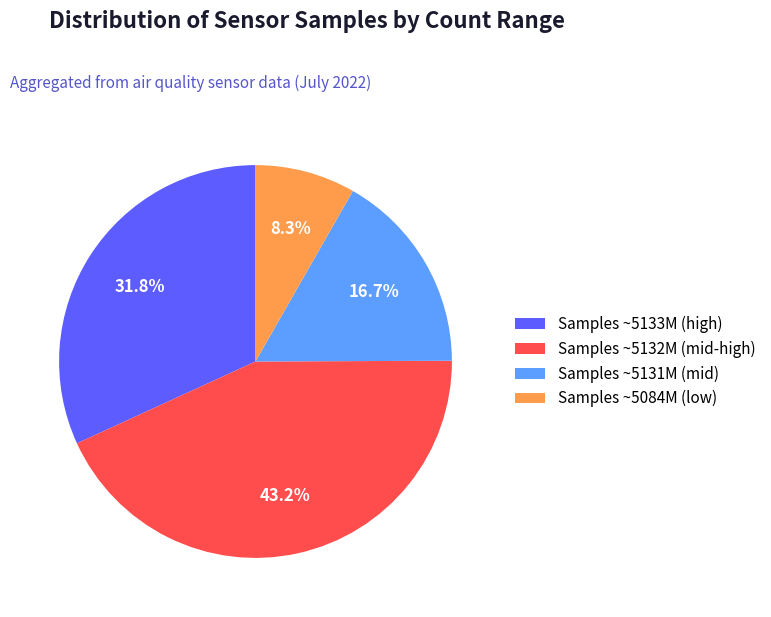

Which has a higher value, Samples ~5132M (mid-high) or Samples ~5084M (low)?

Samples ~5132M (mid-high)